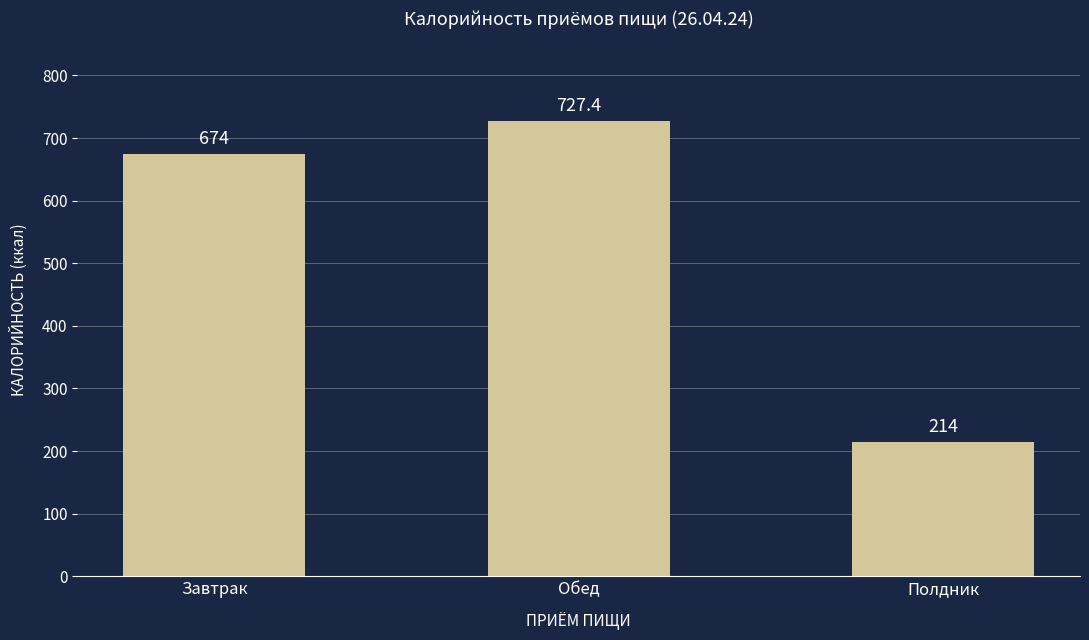

Reading left to right, extract all data points from this chart.

Завтрак=674.0	Обед=727.4	Полдник=214.0